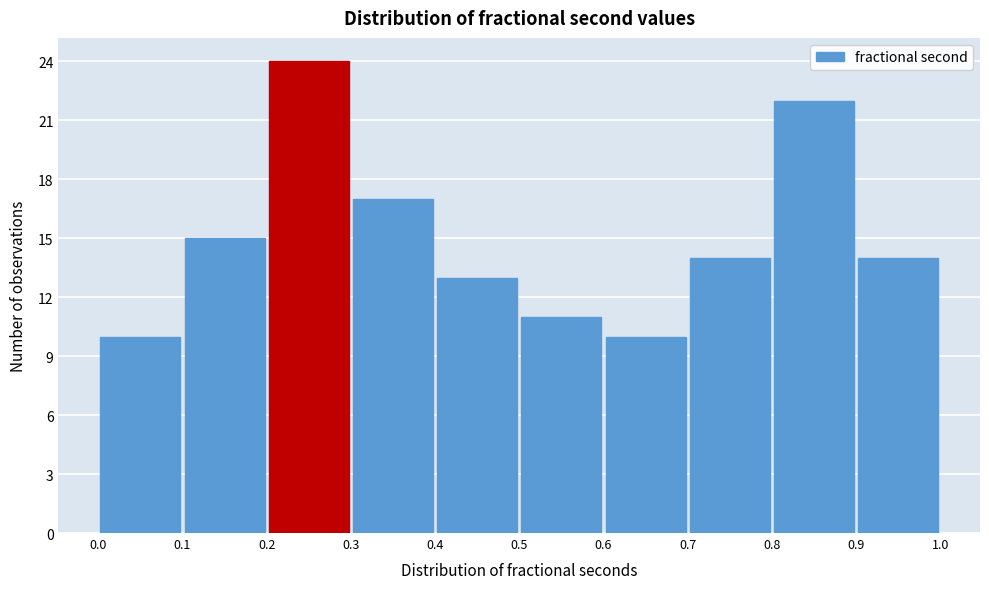

Reading left to right, transcribe this chart: for each bar, give the range it covers on the x-axis and its height. The values are not printed on the chart, so give them approximately, as read against the axis.

0.0 to 0.1: 10
0.1 to 0.2: 15
0.2 to 0.3: 24
0.3 to 0.4: 17
0.4 to 0.5: 13
0.5 to 0.6: 11
0.6 to 0.7: 10
0.7 to 0.8: 14
0.8 to 0.9: 22
0.9 to 1.0: 14